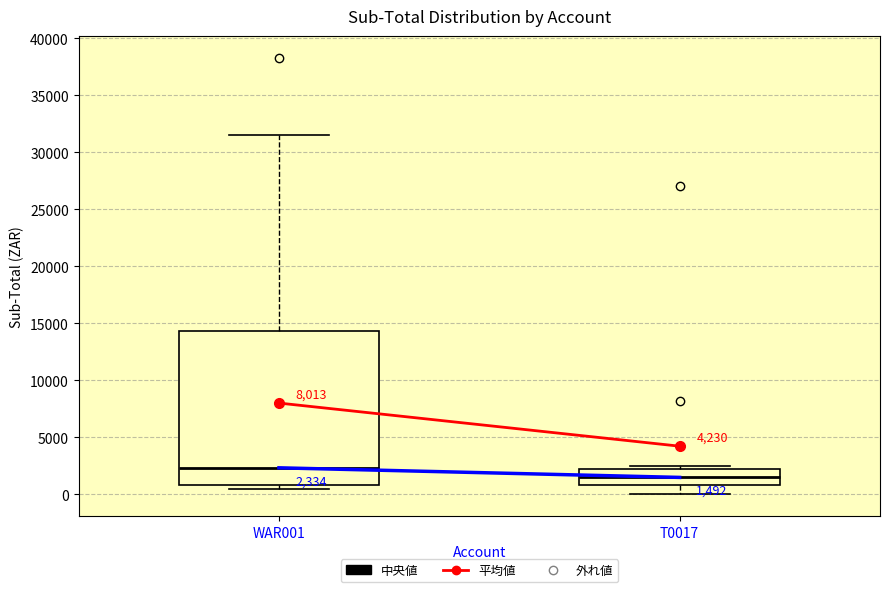

Which box has the lowest median line?

T0017